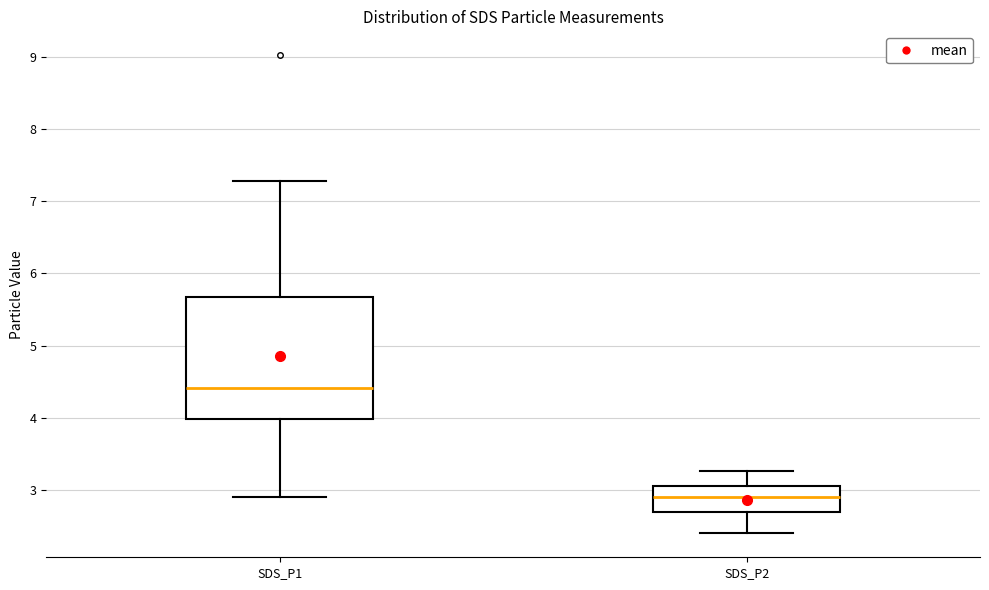

Reading left to right, read every box against the y-axis: the position of its median line, the range the box covers, and the ends of its whiskers. The values are not printed on the chart, so give them approximately, as read against the axis.

SDS_P1: median 4.4, box 4.0 to 5.7, whiskers 2.9 to 7.3
SDS_P2: median 2.9, box 2.7 to 3.1, whiskers 2.4 to 3.3